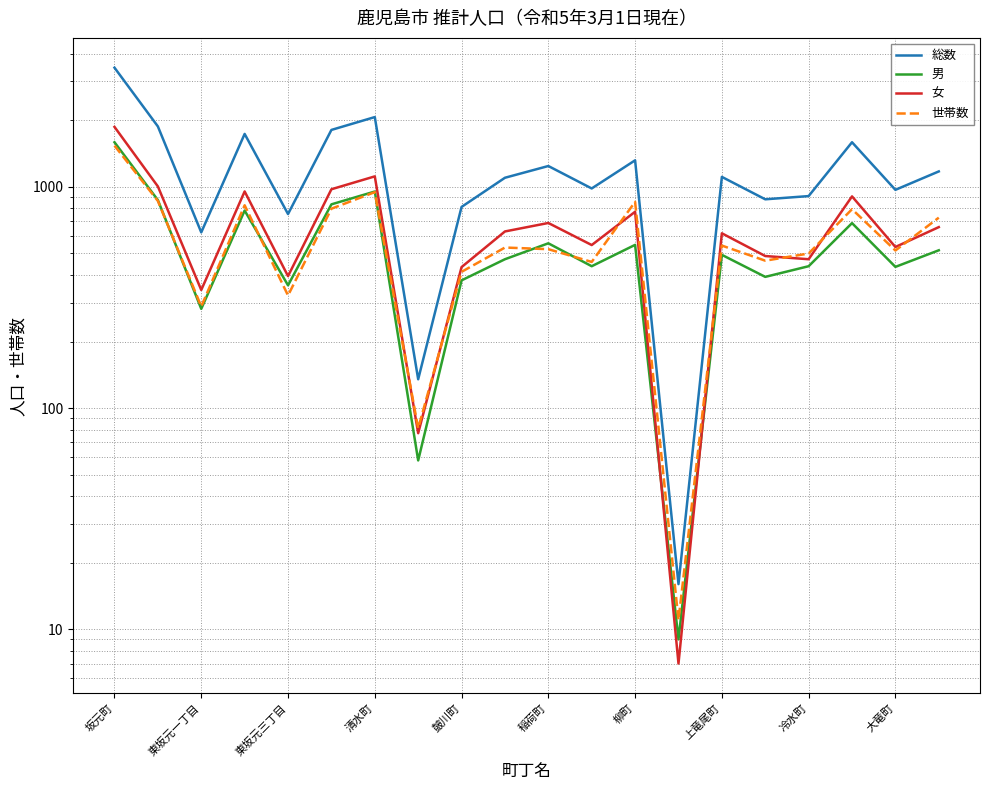

Reading left to right, list all the values displayed in this chart.

総数: 3460	1877	623	1736	754	1810	2069	135	812	1100	1243	984	1319	16	1110	879	909	1592	970	1175
男: 1592	872	281	782	359	834	953	58	378	471	556	438	547	9	493	392	438	686	435	517
女: 1868	1005	342	954	395	976	1116	77	434	629	687	546	772	7	617	487	471	906	535	658
世帯数: 1537	864	288	826	323	797	947	81	413	532	523	458	856	11	543	464	500	793	516	726